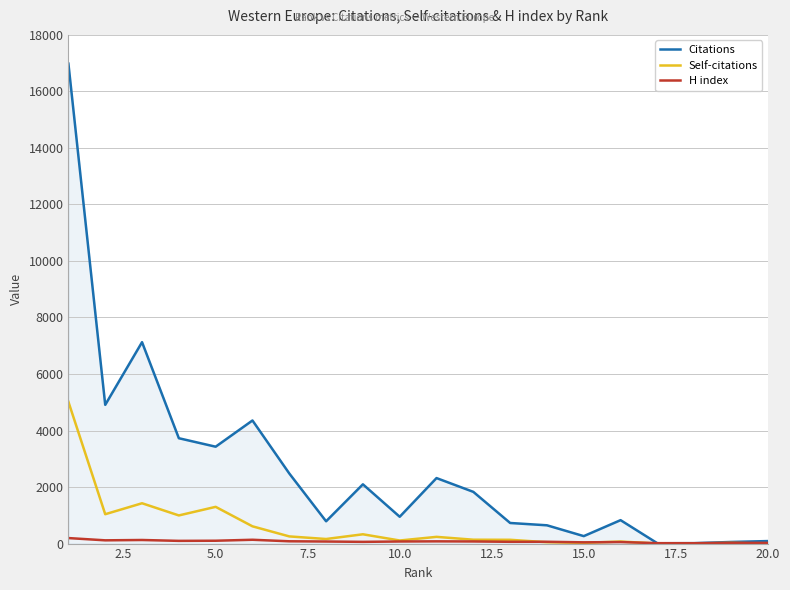

Which series has the widest spread of values?

Citations